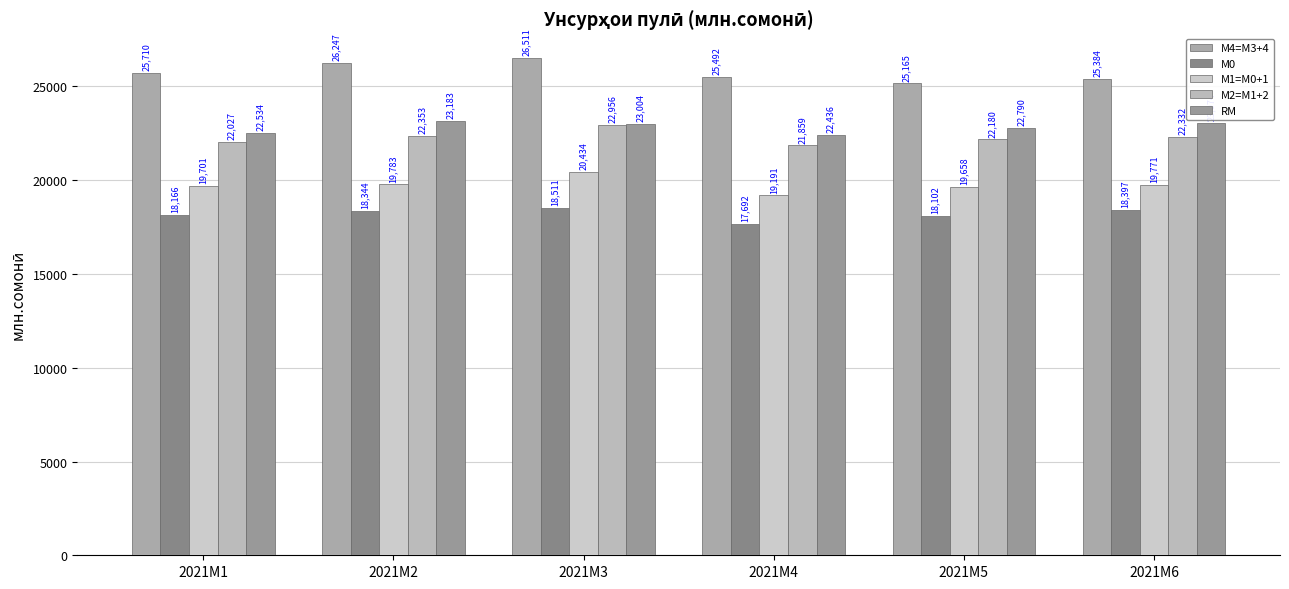

How many bars are there in each group?

5